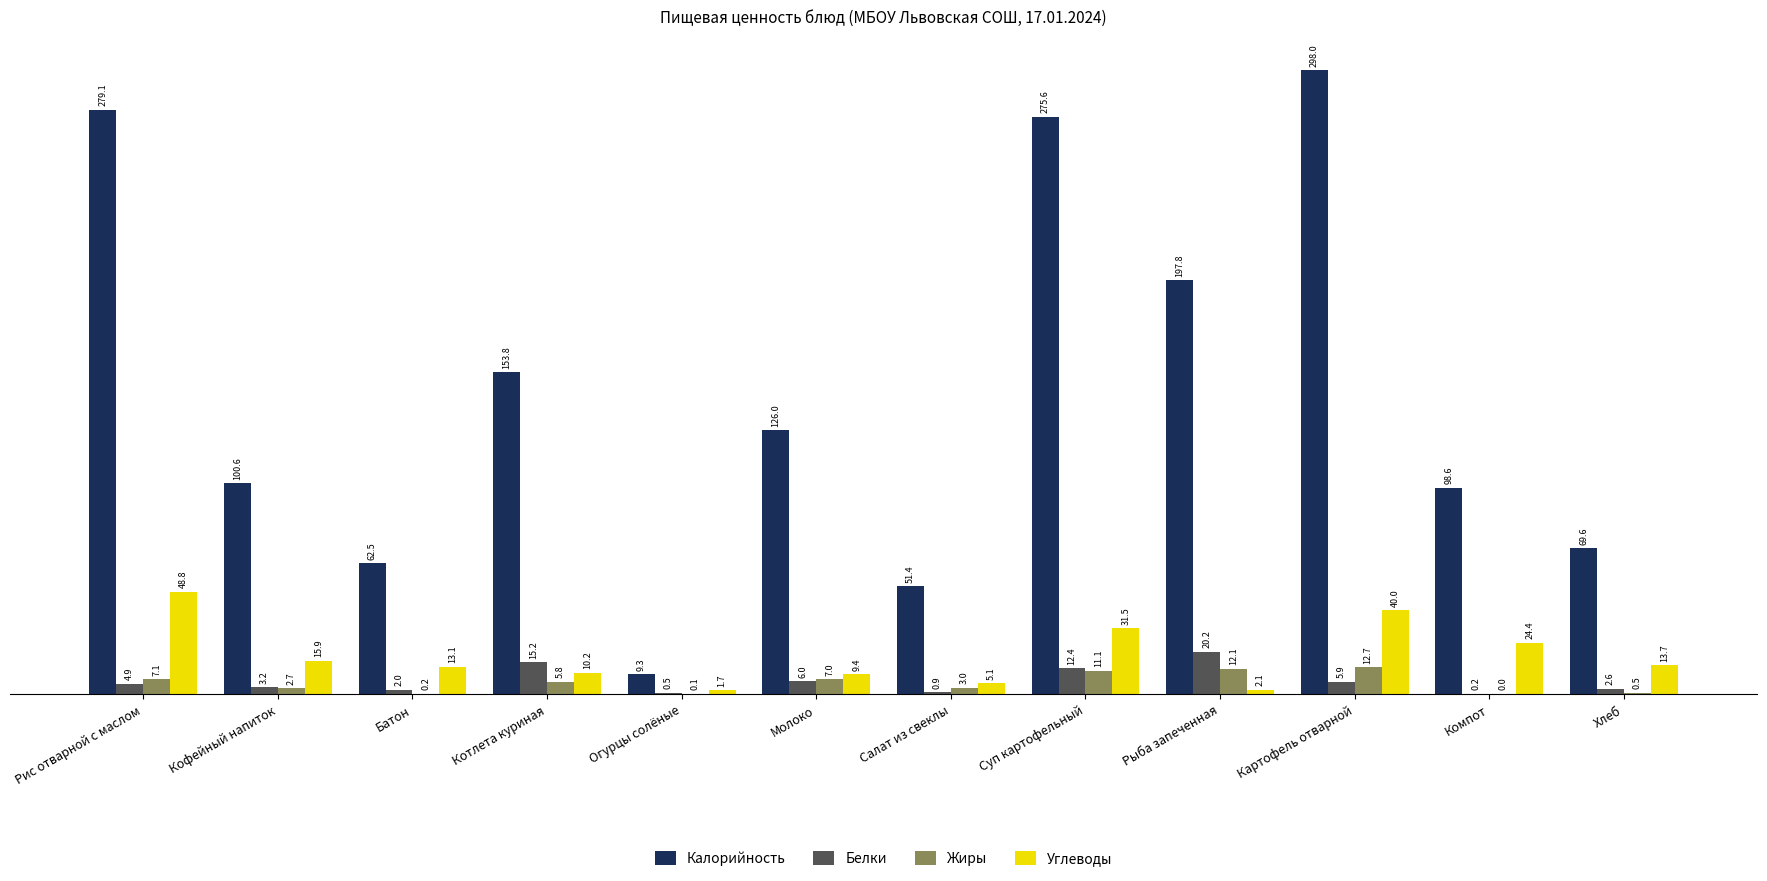

Where is Жиры nearest to the value 6?

Котлета куриная